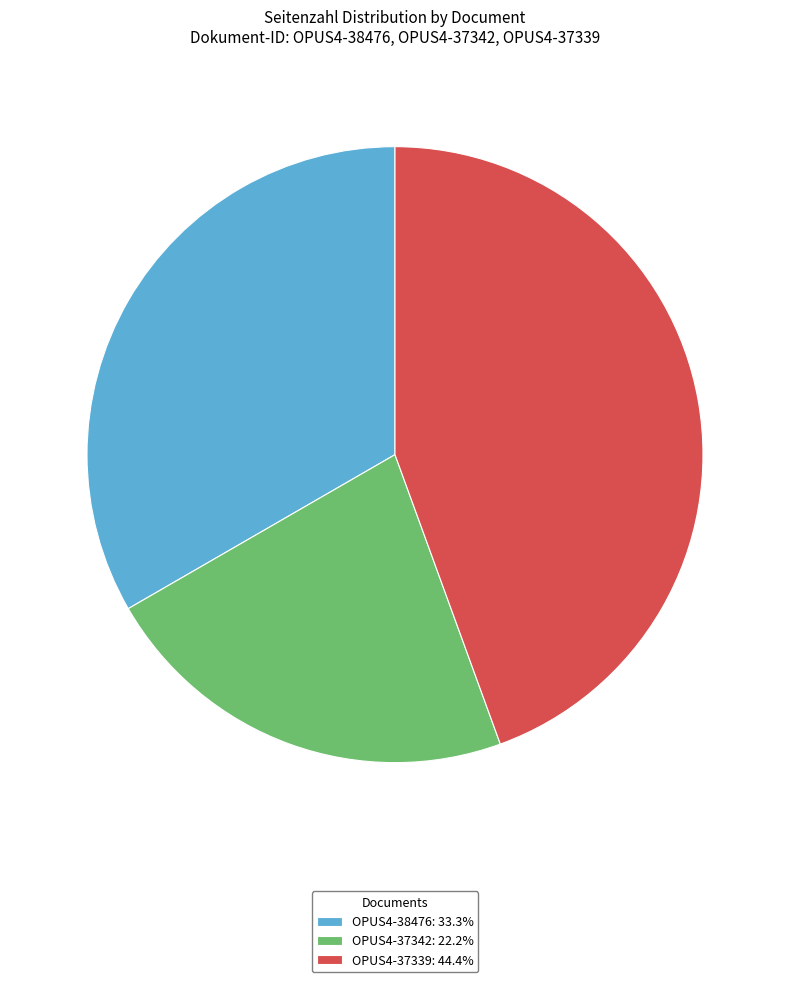

Does any single category account for the majority?

No